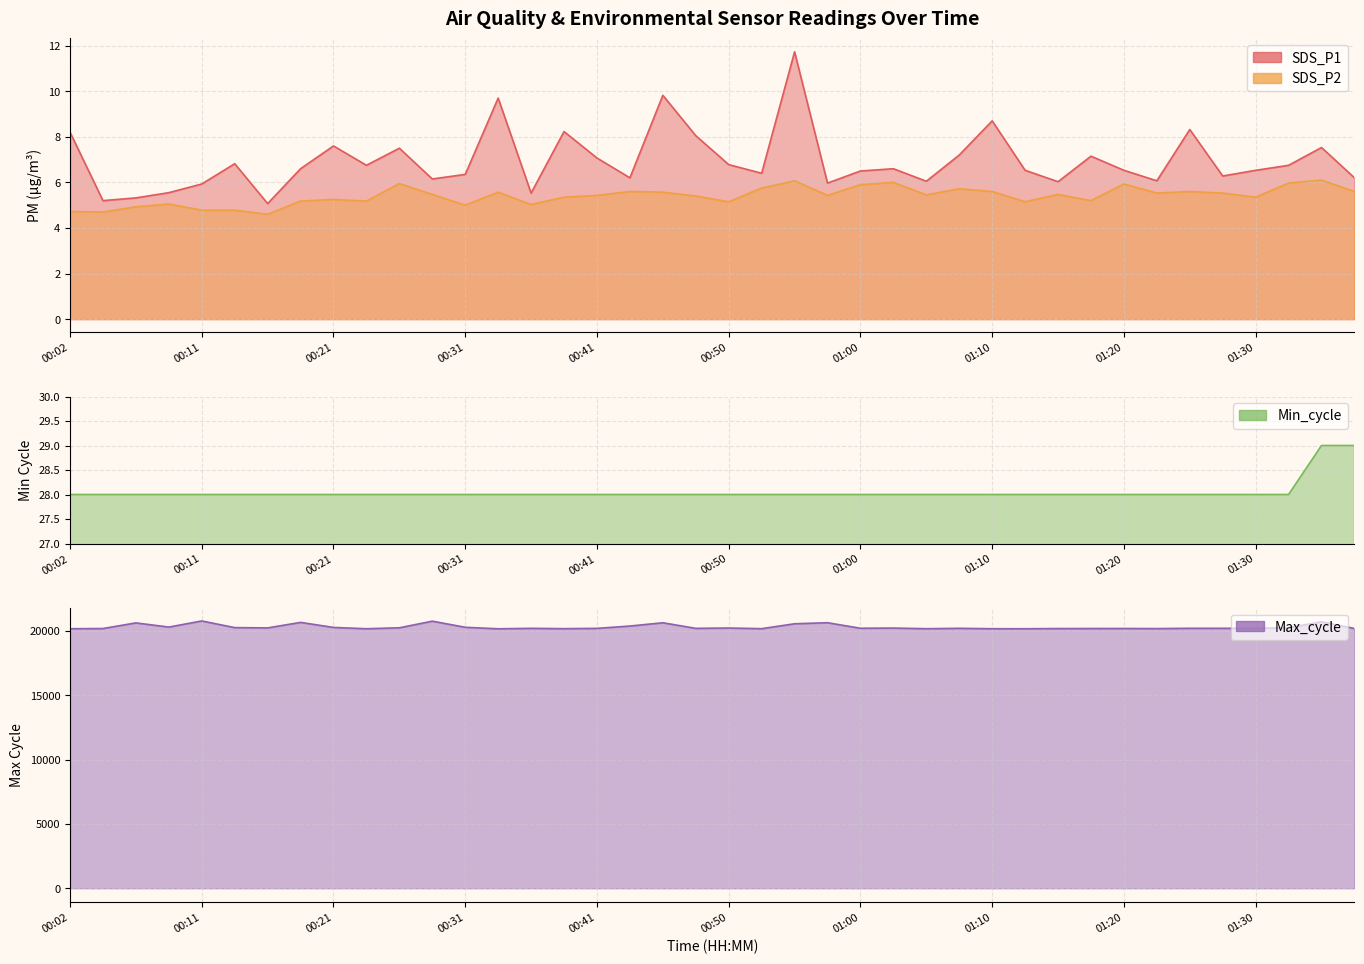

At which label does Min_cycle reach its minimum?

00:02